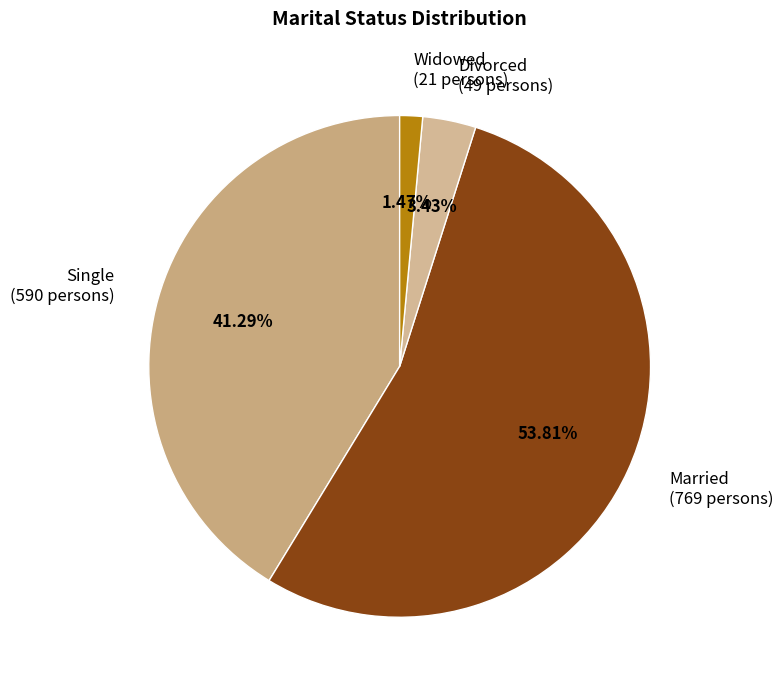

Which has a higher value, Divorced or Single?

Single